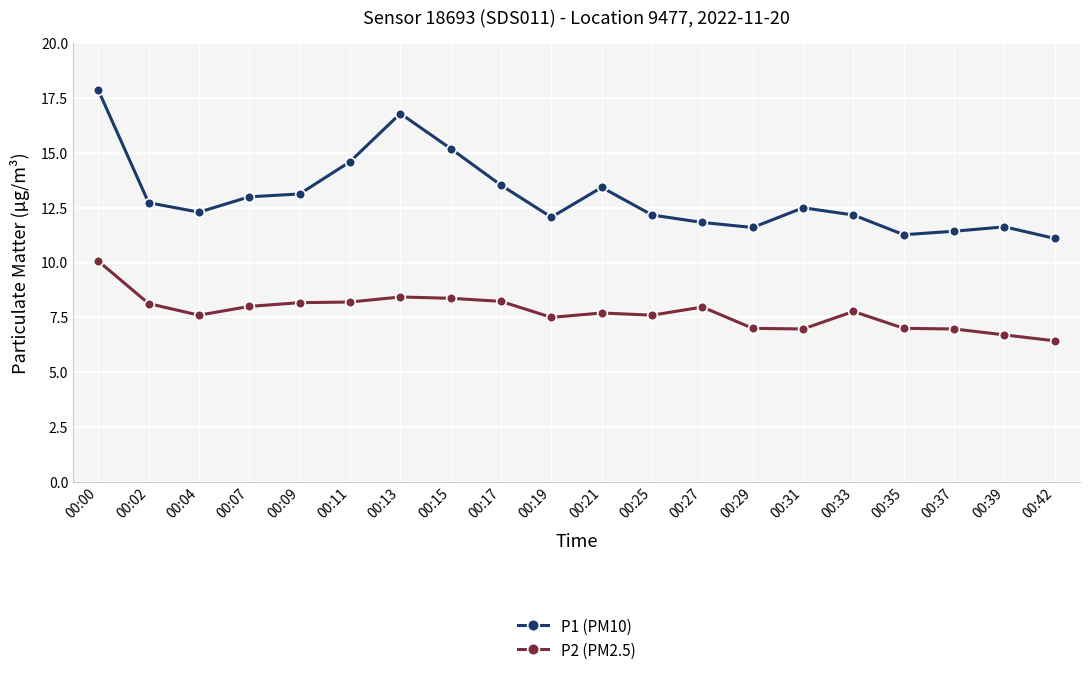

True or false: P1 (PM10) has more than 1 points higher than both neighbors.

True